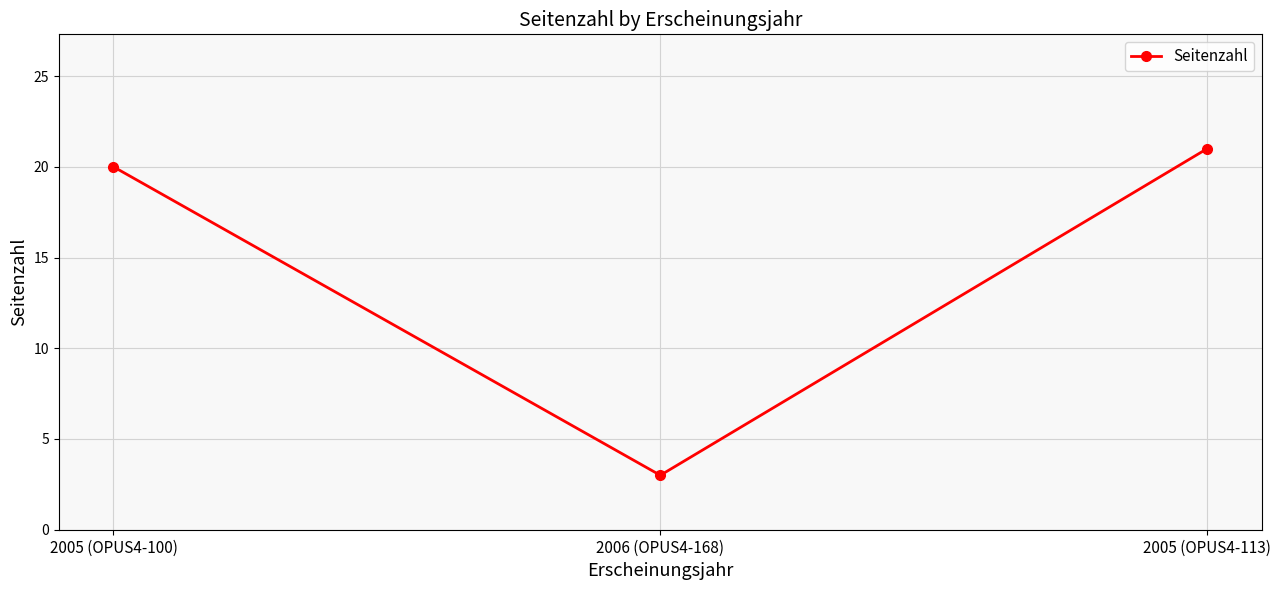

How many data points are less than 20?

1